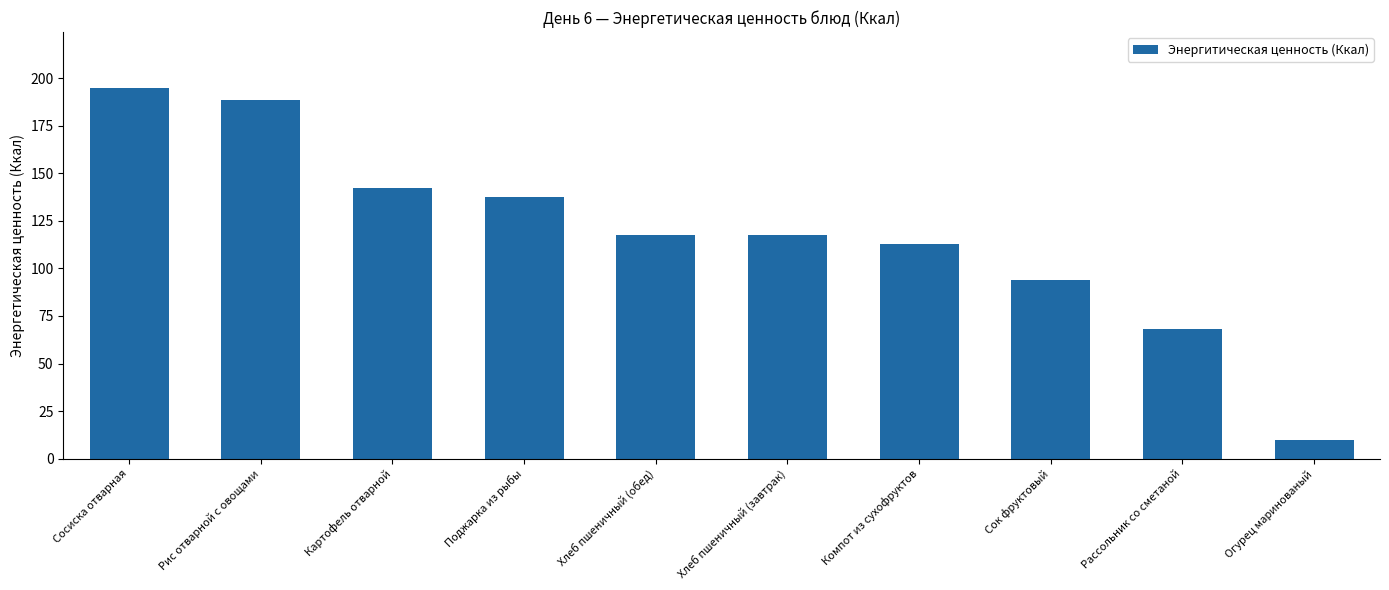

What is the sum of all values?

1182.9